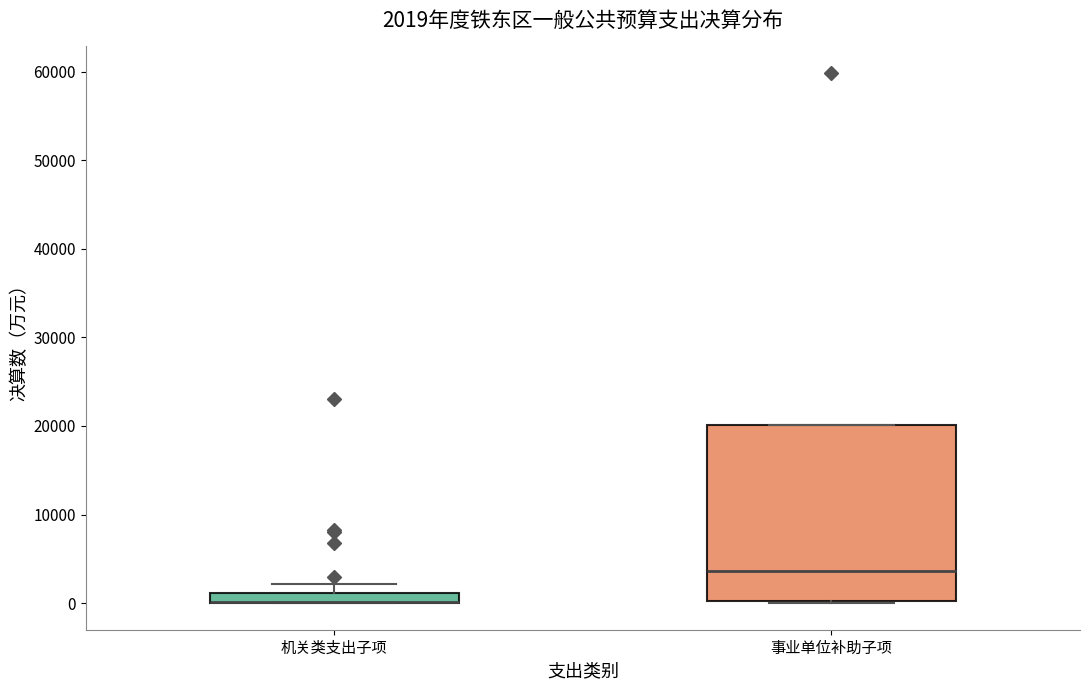

Which box is the tallest, from its lower edge to its upper edge?

事业单位补助子项